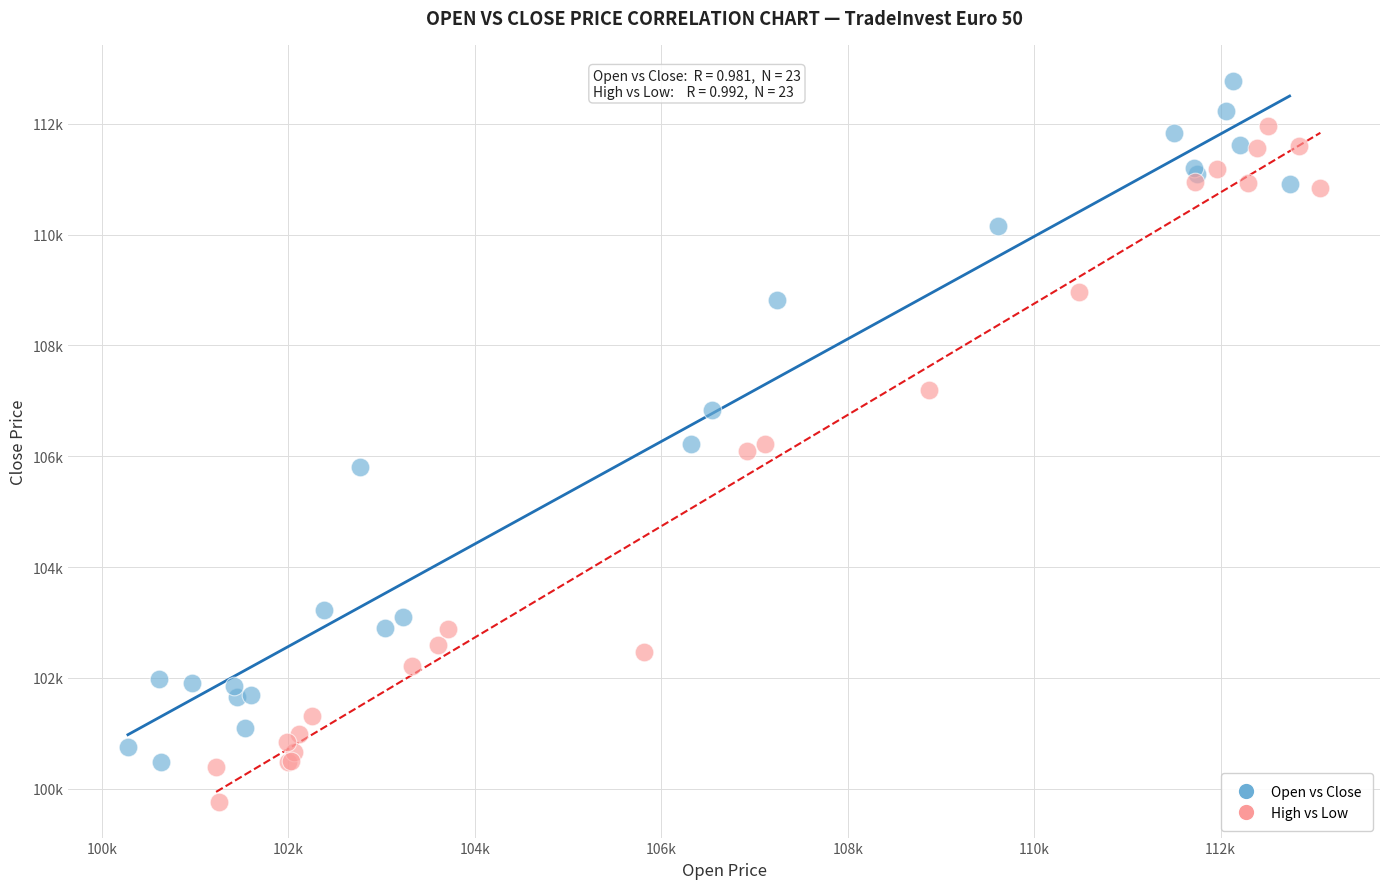

Which series contains the highest Y value?

Open vs Close